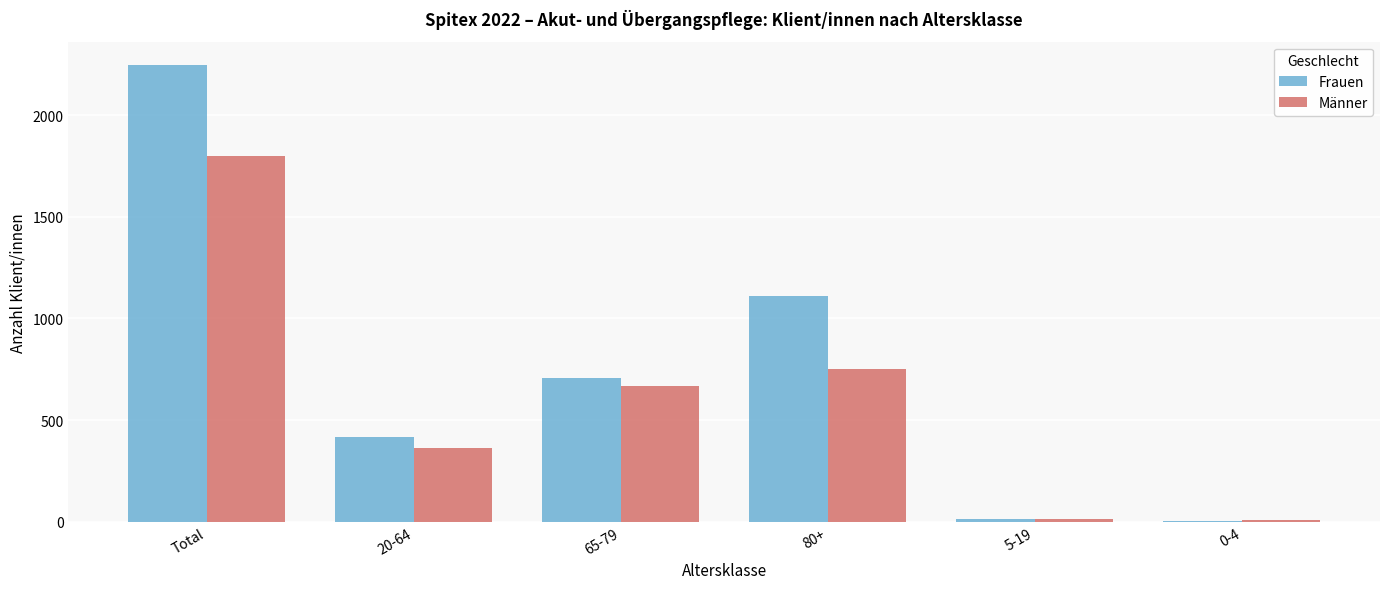

The Frauen series shows 1108 at 80+. True or false?

True